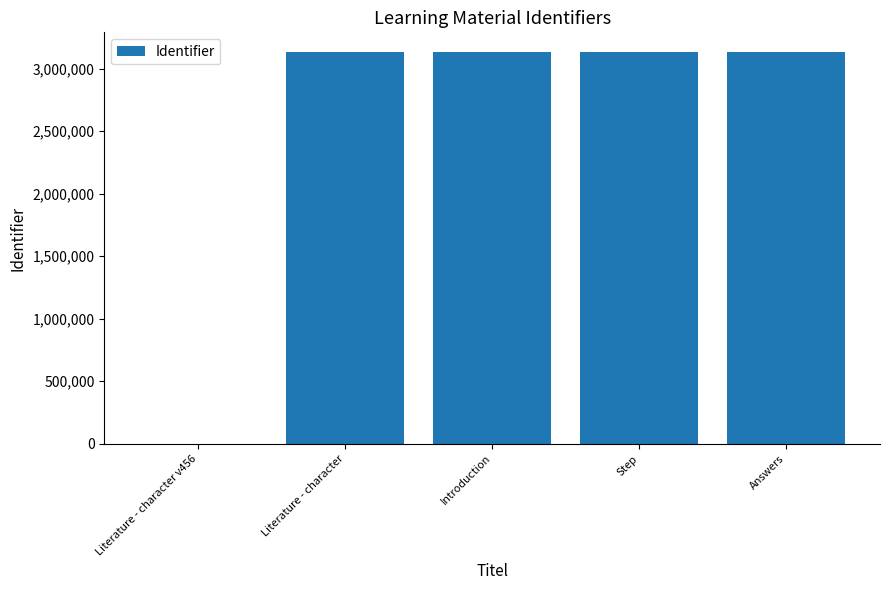

The value at Introduction is 3133198. True or false?

True